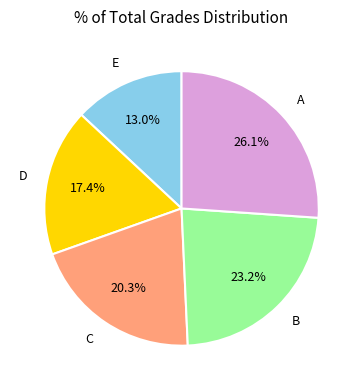

Approximately how many times larger is the value at C compared to B?

0.9